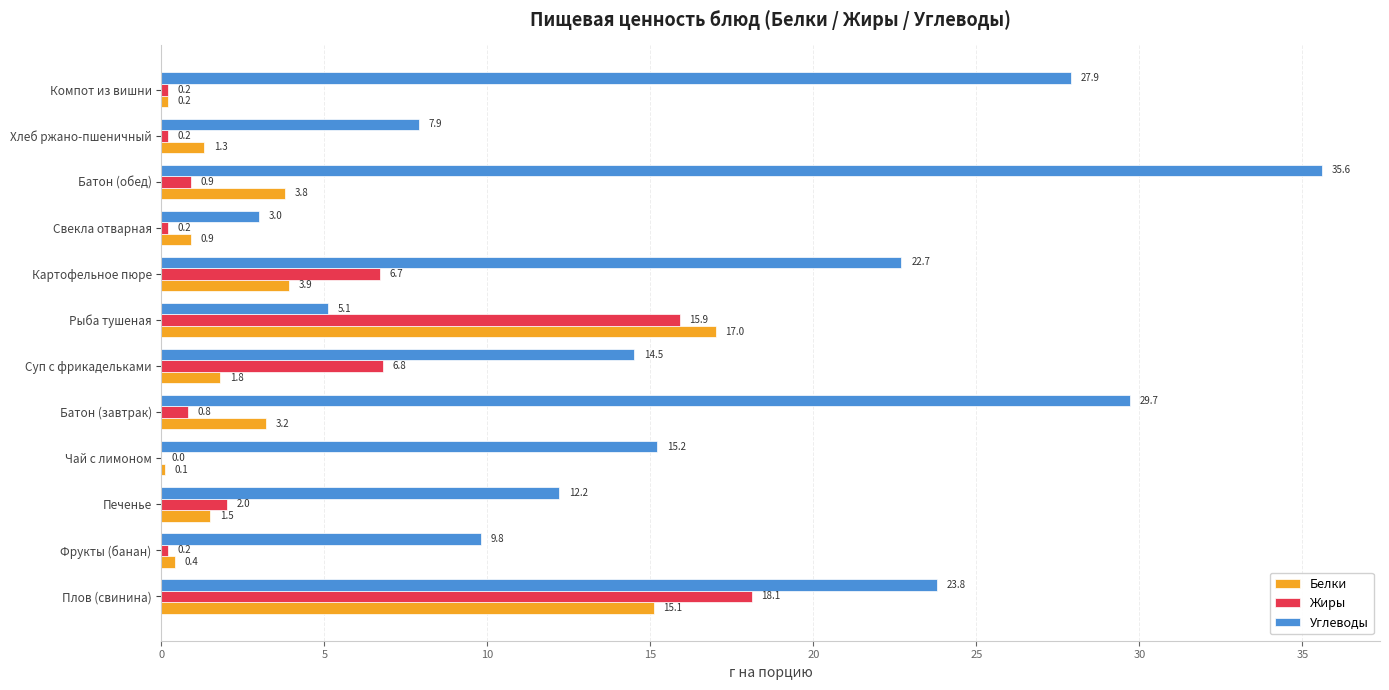

The Жиры series shows 6.9 at Рыба тушеная. True or false?

False